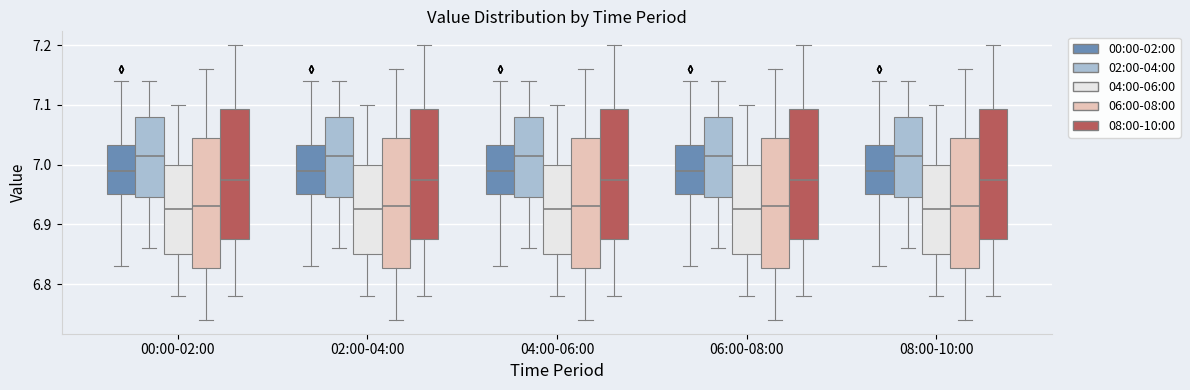

Reading left to right, transcribe this box plot: for each box, give where its median line is, the range the box spans, and where its two whiskers end, as read against the y-axis. The values are not printed on the chart, so give them approximately, as read against the axis.

00:00-02:00 (00:00-02:00): median 6.99, box 6.95 to 7.03, whiskers 6.83 to 7.14
00:00-02:00 (02:00-04:00): median 7.02, box 6.95 to 7.08, whiskers 6.86 to 7.14
00:00-02:00 (04:00-06:00): median 6.93, box 6.85 to 7.00, whiskers 6.78 to 7.10
00:00-02:00 (06:00-08:00): median 6.93, box 6.83 to 7.05, whiskers 6.74 to 7.16
00:00-02:00 (08:00-10:00): median 6.98, box 6.88 to 7.09, whiskers 6.78 to 7.20
02:00-04:00 (00:00-02:00): median 6.99, box 6.95 to 7.03, whiskers 6.83 to 7.14
02:00-04:00 (02:00-04:00): median 7.02, box 6.95 to 7.08, whiskers 6.86 to 7.14
02:00-04:00 (04:00-06:00): median 6.93, box 6.85 to 7.00, whiskers 6.78 to 7.10
02:00-04:00 (06:00-08:00): median 6.93, box 6.83 to 7.05, whiskers 6.74 to 7.16
02:00-04:00 (08:00-10:00): median 6.98, box 6.88 to 7.09, whiskers 6.78 to 7.20
04:00-06:00 (00:00-02:00): median 6.99, box 6.95 to 7.03, whiskers 6.83 to 7.14
04:00-06:00 (02:00-04:00): median 7.02, box 6.95 to 7.08, whiskers 6.86 to 7.14
04:00-06:00 (04:00-06:00): median 6.93, box 6.85 to 7.00, whiskers 6.78 to 7.10
04:00-06:00 (06:00-08:00): median 6.93, box 6.83 to 7.05, whiskers 6.74 to 7.16
04:00-06:00 (08:00-10:00): median 6.98, box 6.88 to 7.09, whiskers 6.78 to 7.20
06:00-08:00 (00:00-02:00): median 6.99, box 6.95 to 7.03, whiskers 6.83 to 7.14
06:00-08:00 (02:00-04:00): median 7.02, box 6.95 to 7.08, whiskers 6.86 to 7.14
06:00-08:00 (04:00-06:00): median 6.93, box 6.85 to 7.00, whiskers 6.78 to 7.10
06:00-08:00 (06:00-08:00): median 6.93, box 6.83 to 7.05, whiskers 6.74 to 7.16
06:00-08:00 (08:00-10:00): median 6.98, box 6.88 to 7.09, whiskers 6.78 to 7.20
08:00-10:00 (00:00-02:00): median 6.99, box 6.95 to 7.03, whiskers 6.83 to 7.14
08:00-10:00 (02:00-04:00): median 7.02, box 6.95 to 7.08, whiskers 6.86 to 7.14
08:00-10:00 (04:00-06:00): median 6.93, box 6.85 to 7.00, whiskers 6.78 to 7.10
08:00-10:00 (06:00-08:00): median 6.93, box 6.83 to 7.05, whiskers 6.74 to 7.16
08:00-10:00 (08:00-10:00): median 6.98, box 6.88 to 7.09, whiskers 6.78 to 7.20